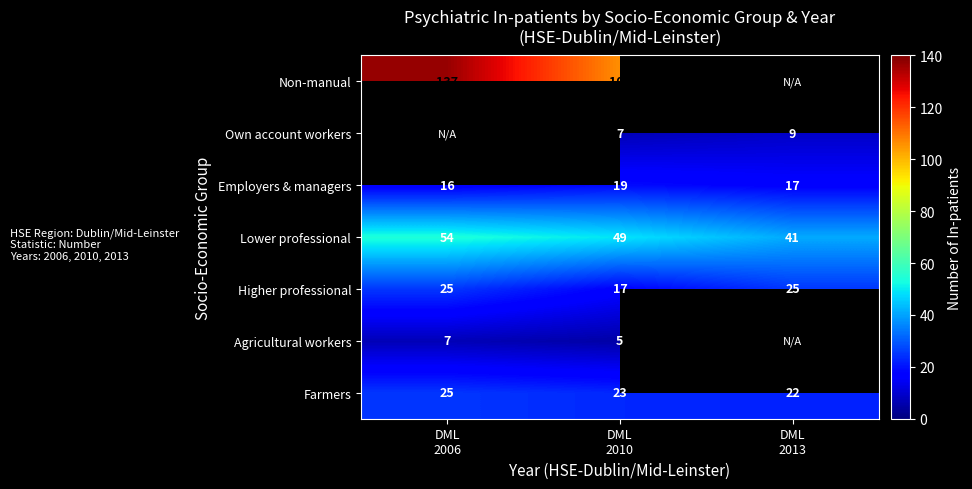

Count the Employers & managers values in the range 16 to 19.

3